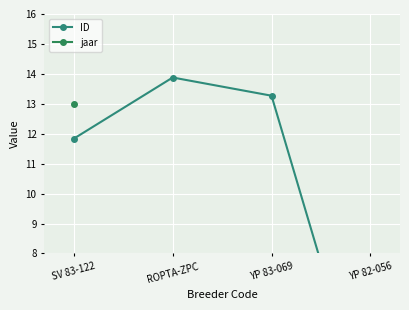

What is the label of the 1st point from the right?

YP 82-056